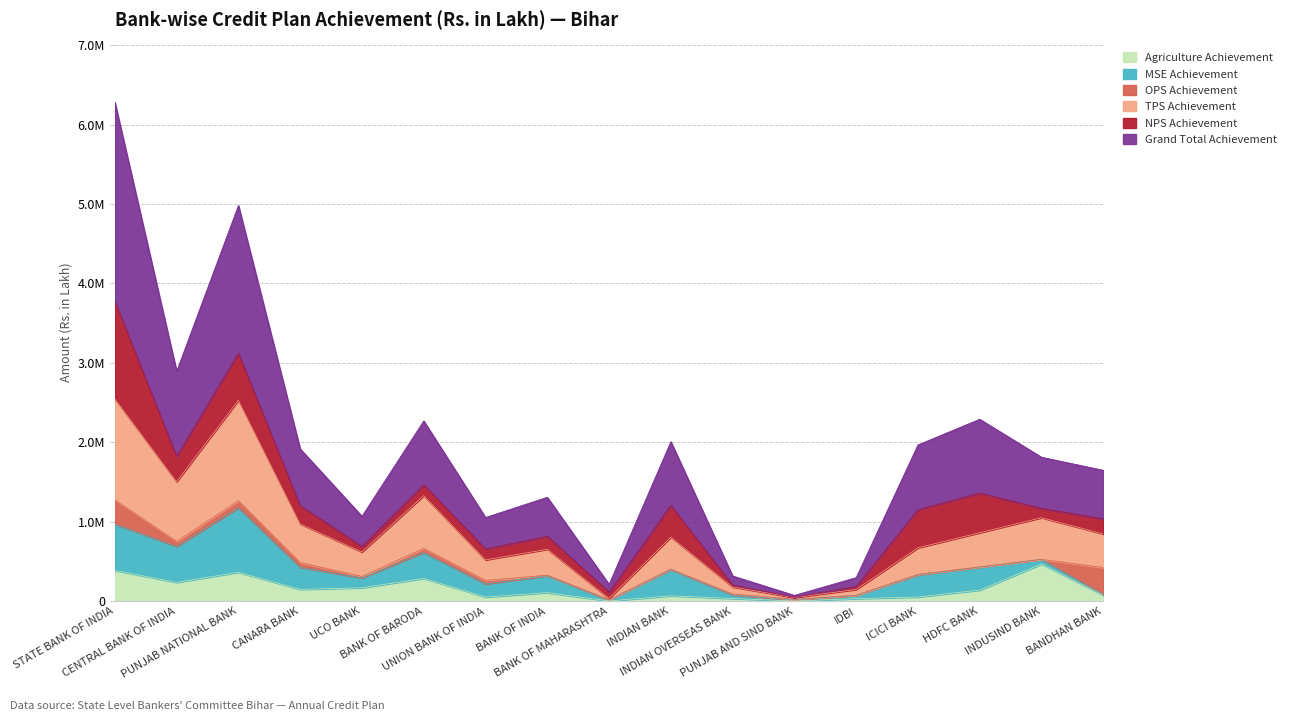

What is the label of the 2nd point from the right?

INDUSIND BANK